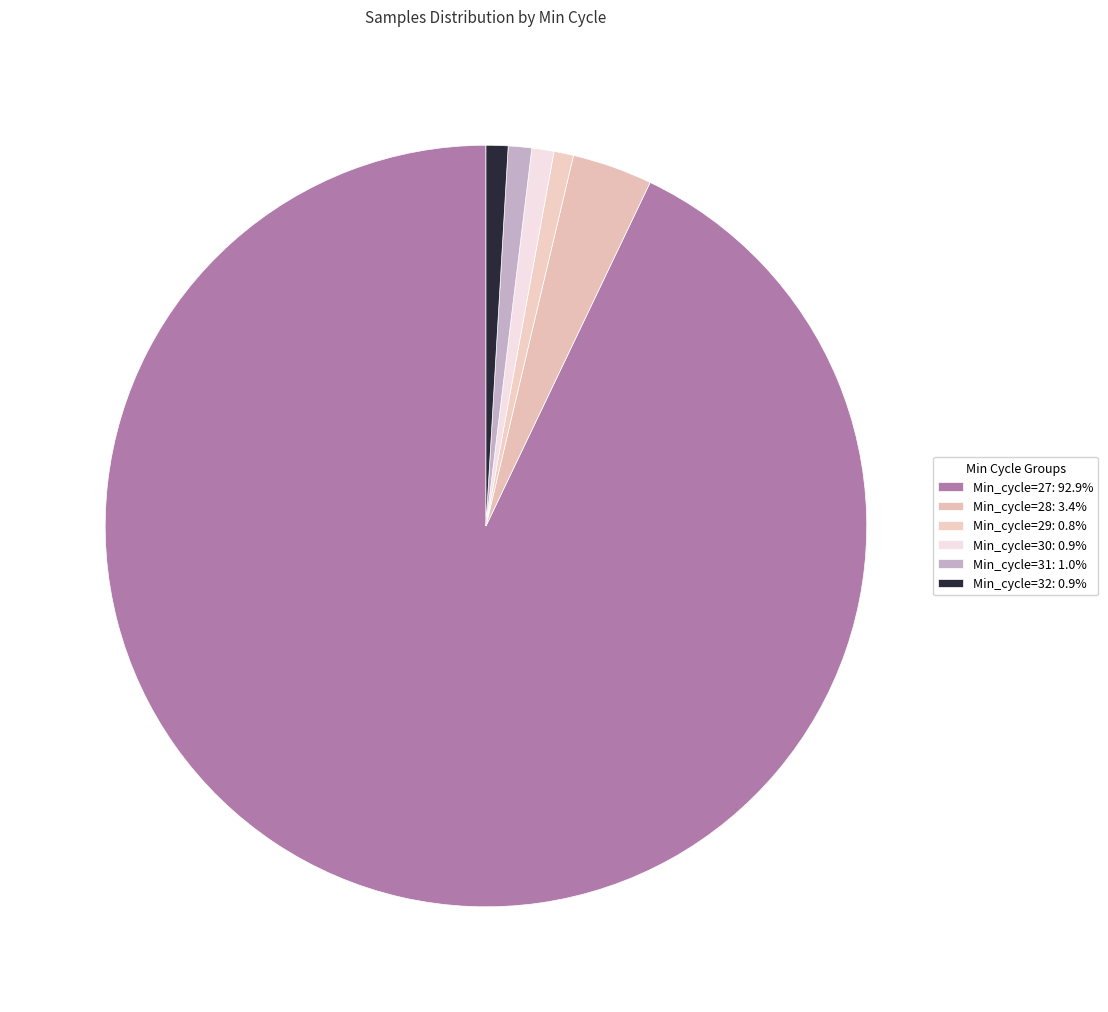

Count the number of slices in the pie.

6